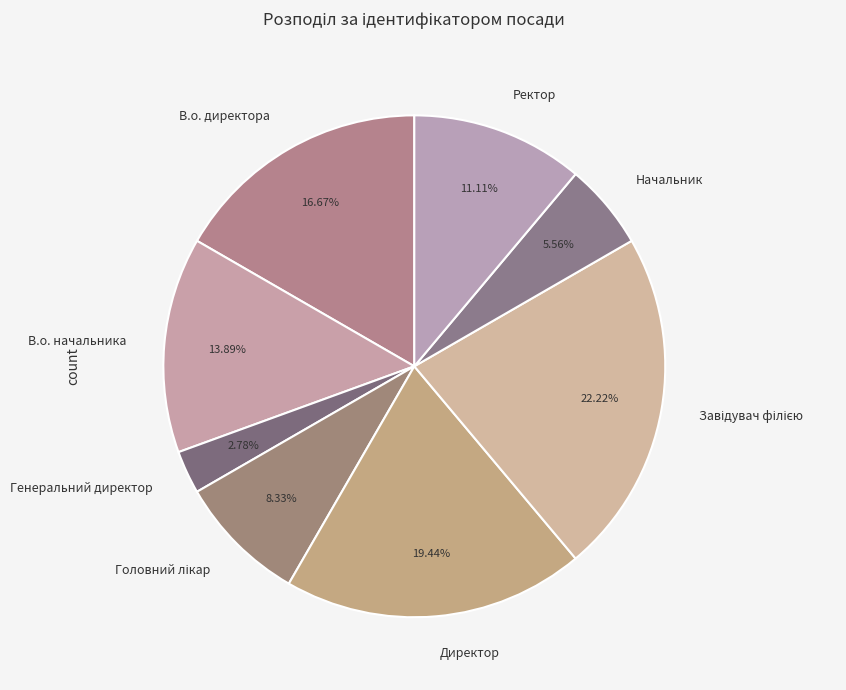

Does any single category account for the majority?

No